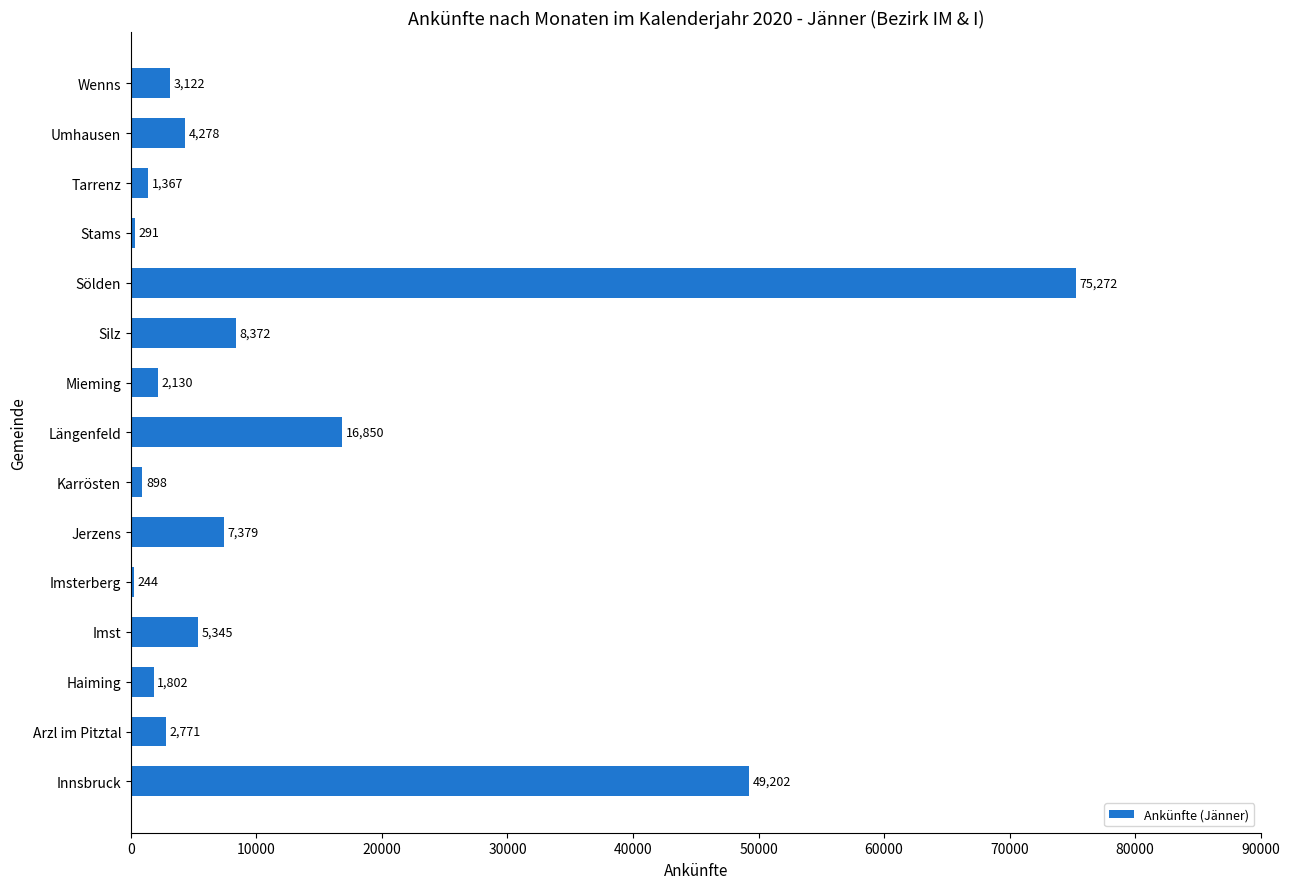

Read the value at Silz, to the nearest 50.

8350